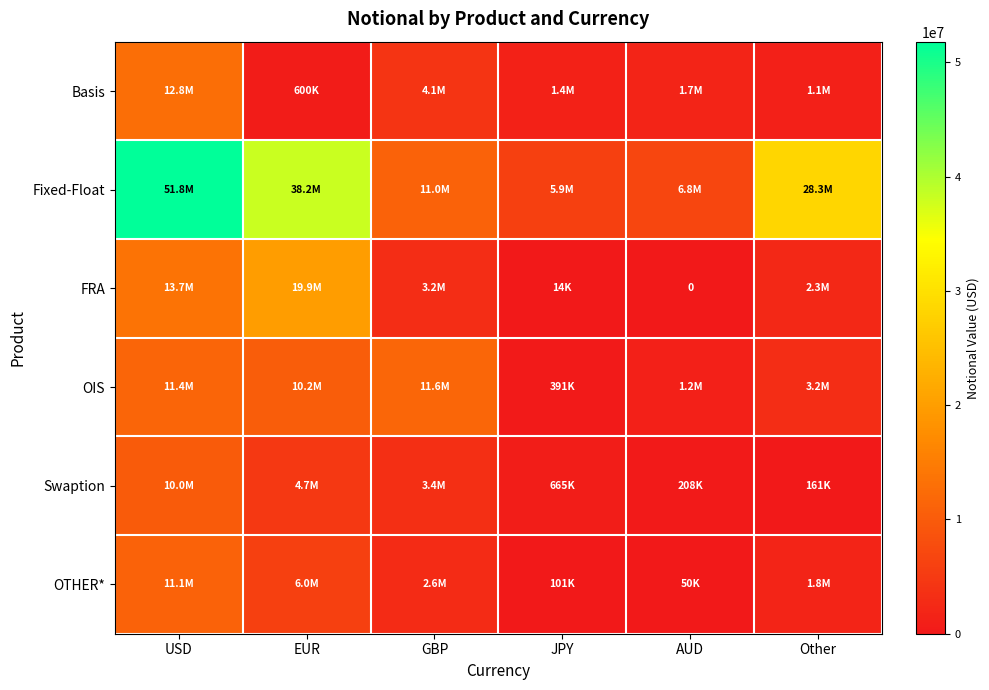

Is the value of OIS at JPY greater than the value of Basis at EUR?

No